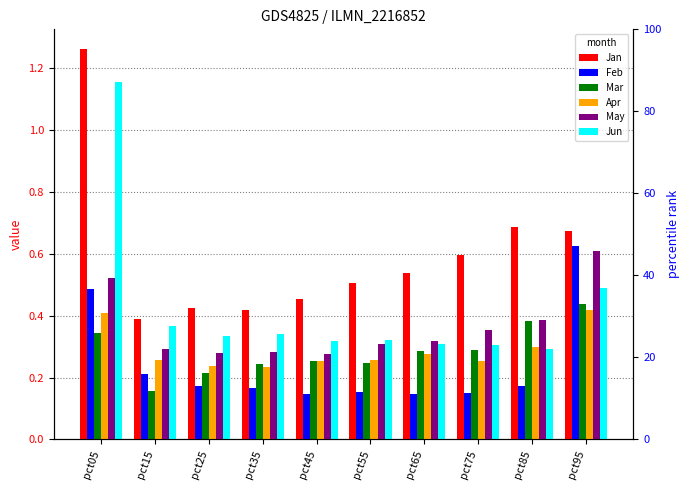

At how many categories does at least one series exceed 0?

10